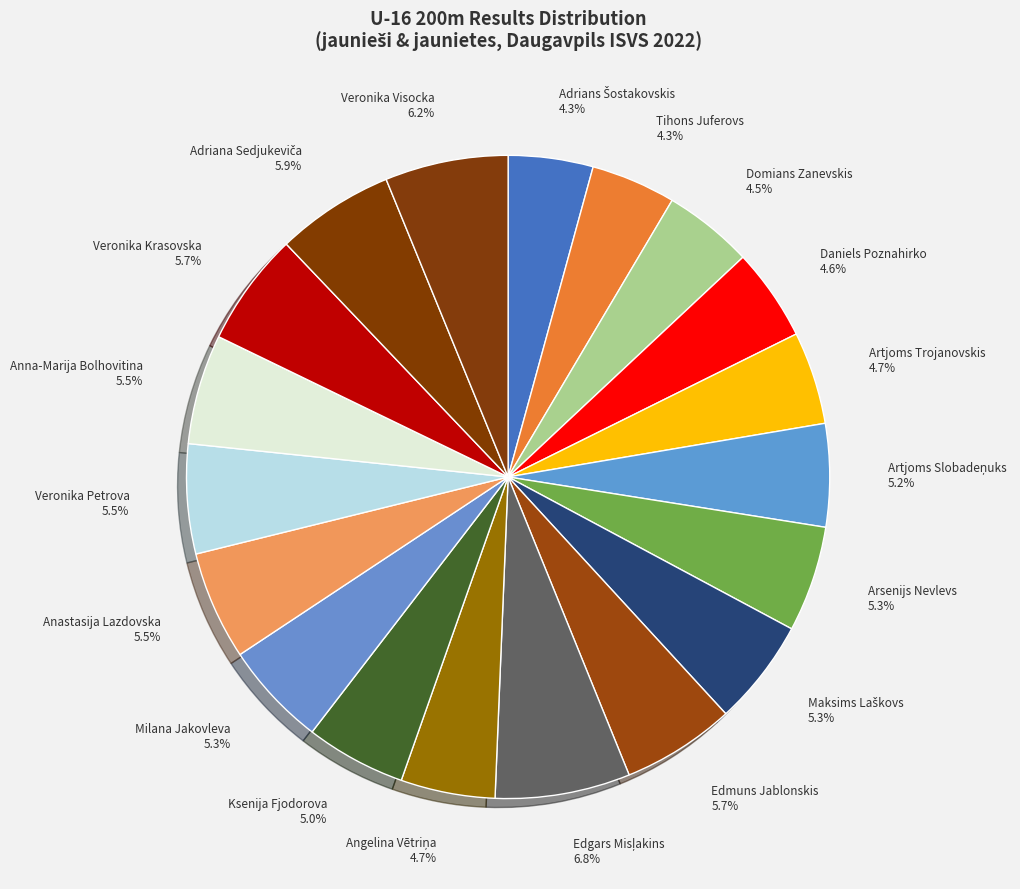

Do Tihons Juferovs and Veronika Visocka together represent more than half of the pie?

No